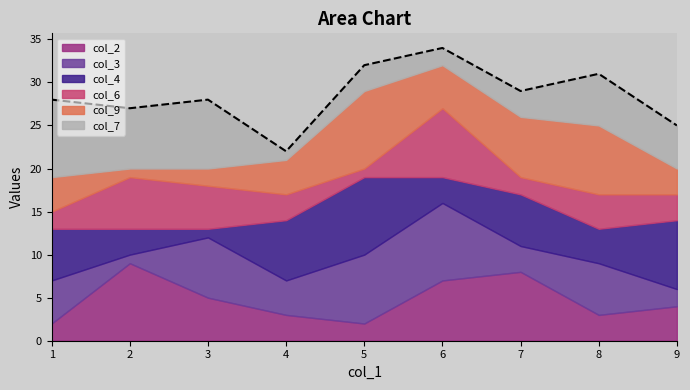

True or false: col_4 has more than 0 interior local peaks.

True